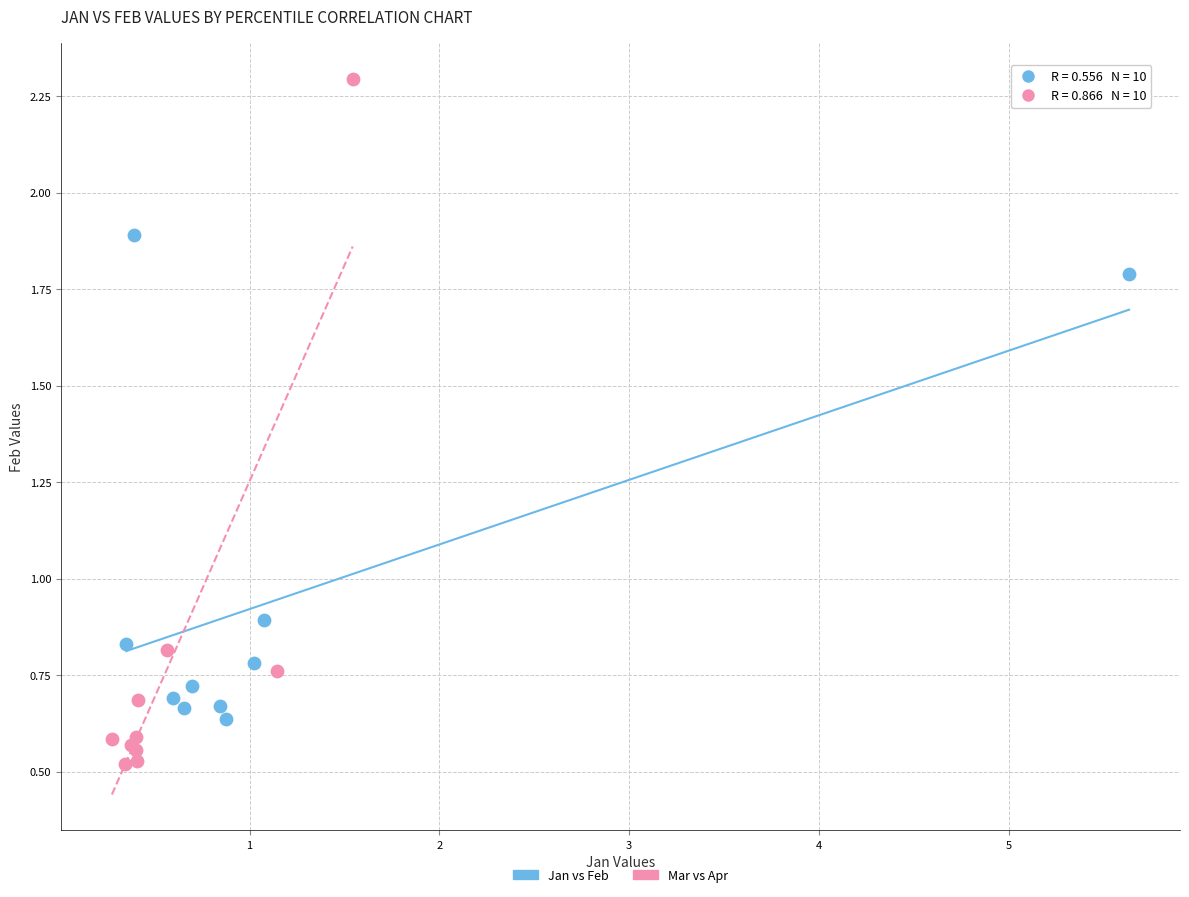

Which series reaches the maximum Y coordinate?

Mar vs Apr